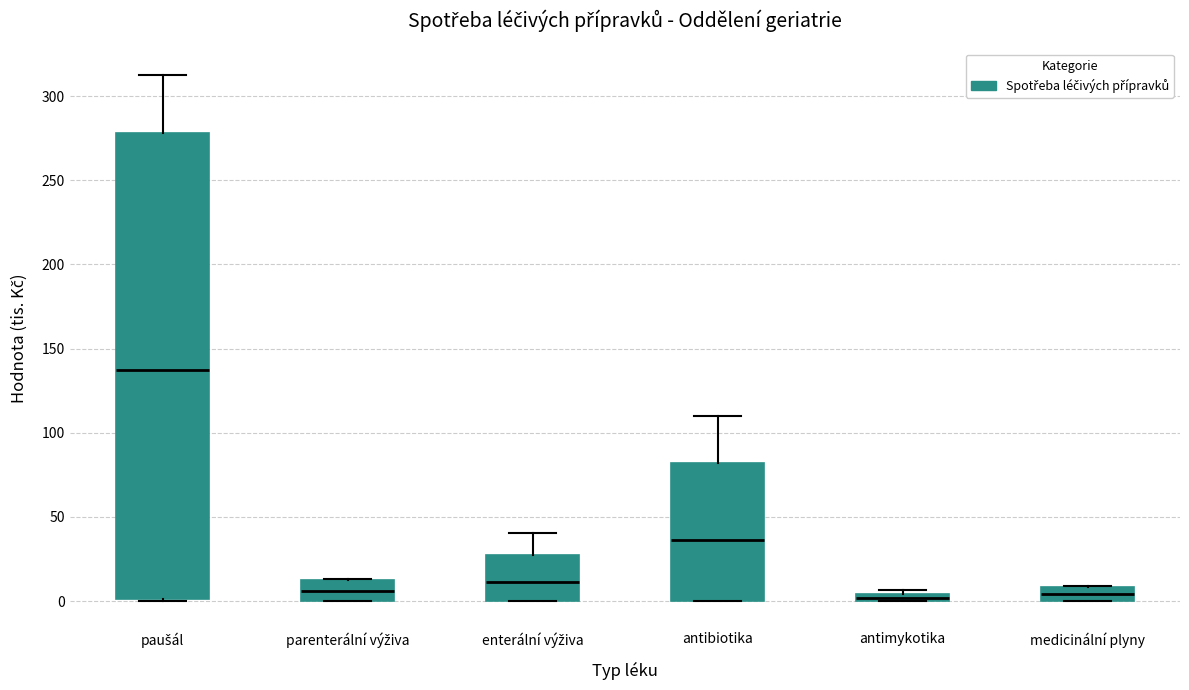

Where is the lower edge of the box for medicinální plyny on the y-axis? The values are not printed on the chart, so give them approximately, as read against the axis.

0